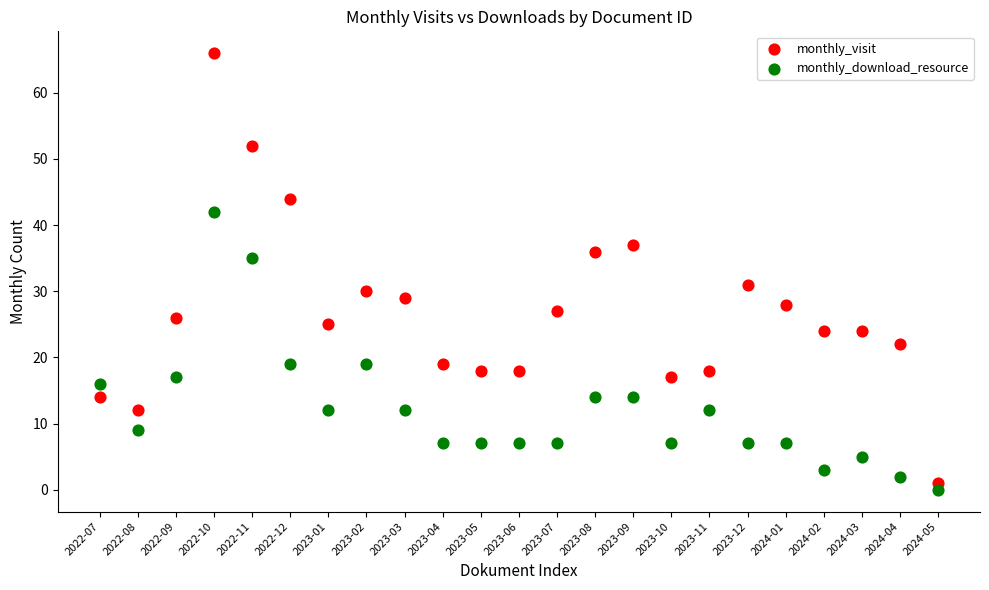

Which series contains the lowest Y value?

monthly_download_resource